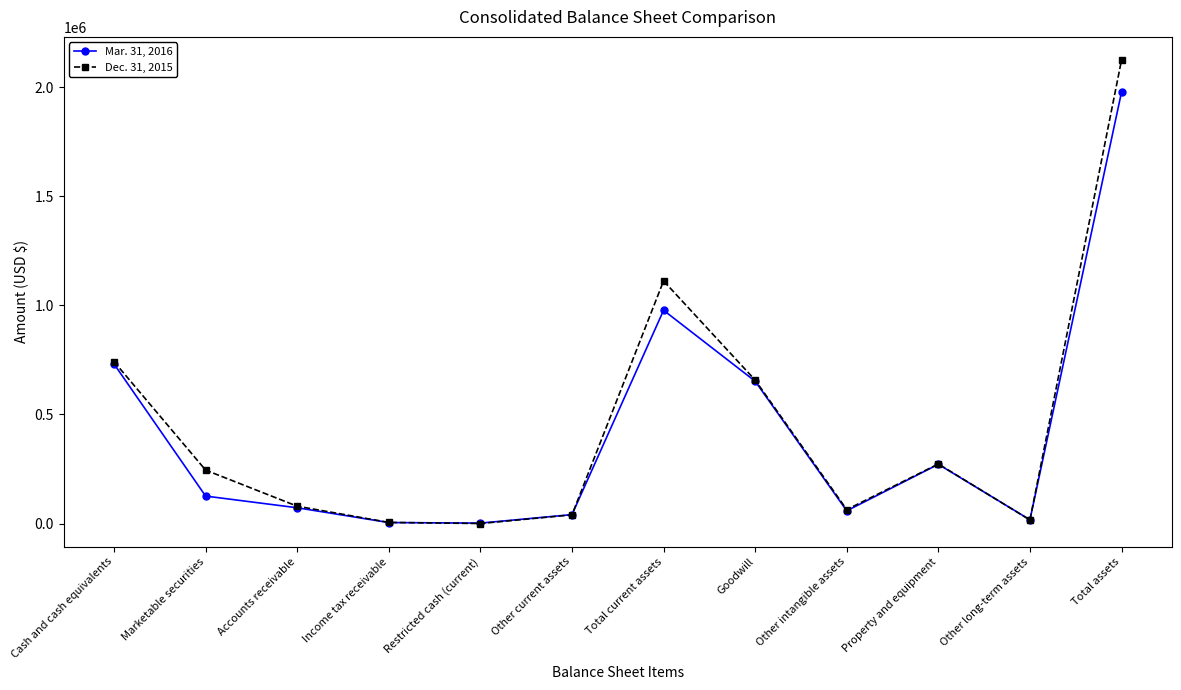

True or false: Mar. 31, 2016 has more than 0 interior local peaks.

True